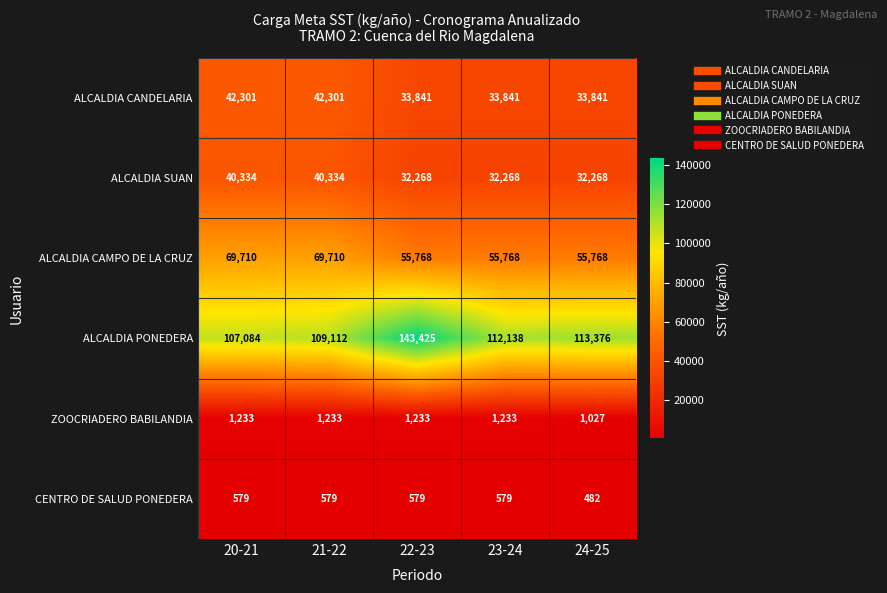

What is the sum of the ALCALDIA SUAN values at 22-23 and 20-21?

72602